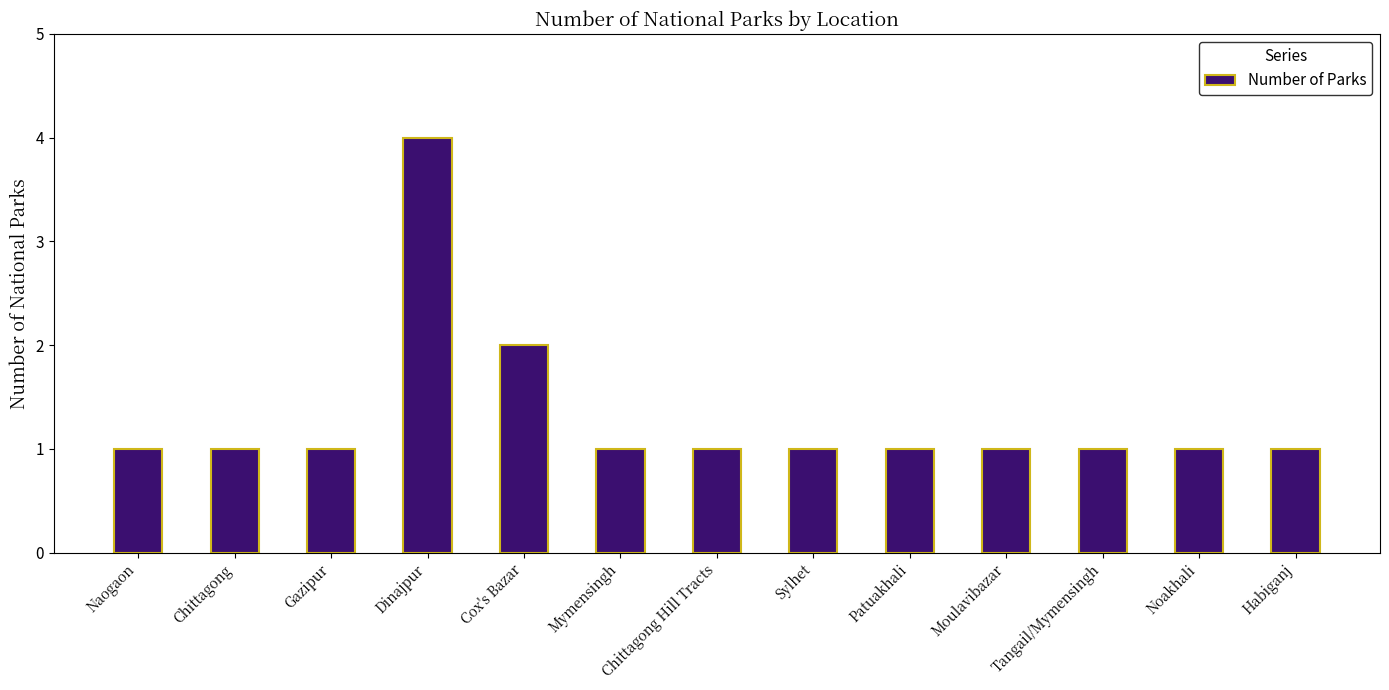

What is the label of the 5th bar from the right?

Patuakhali